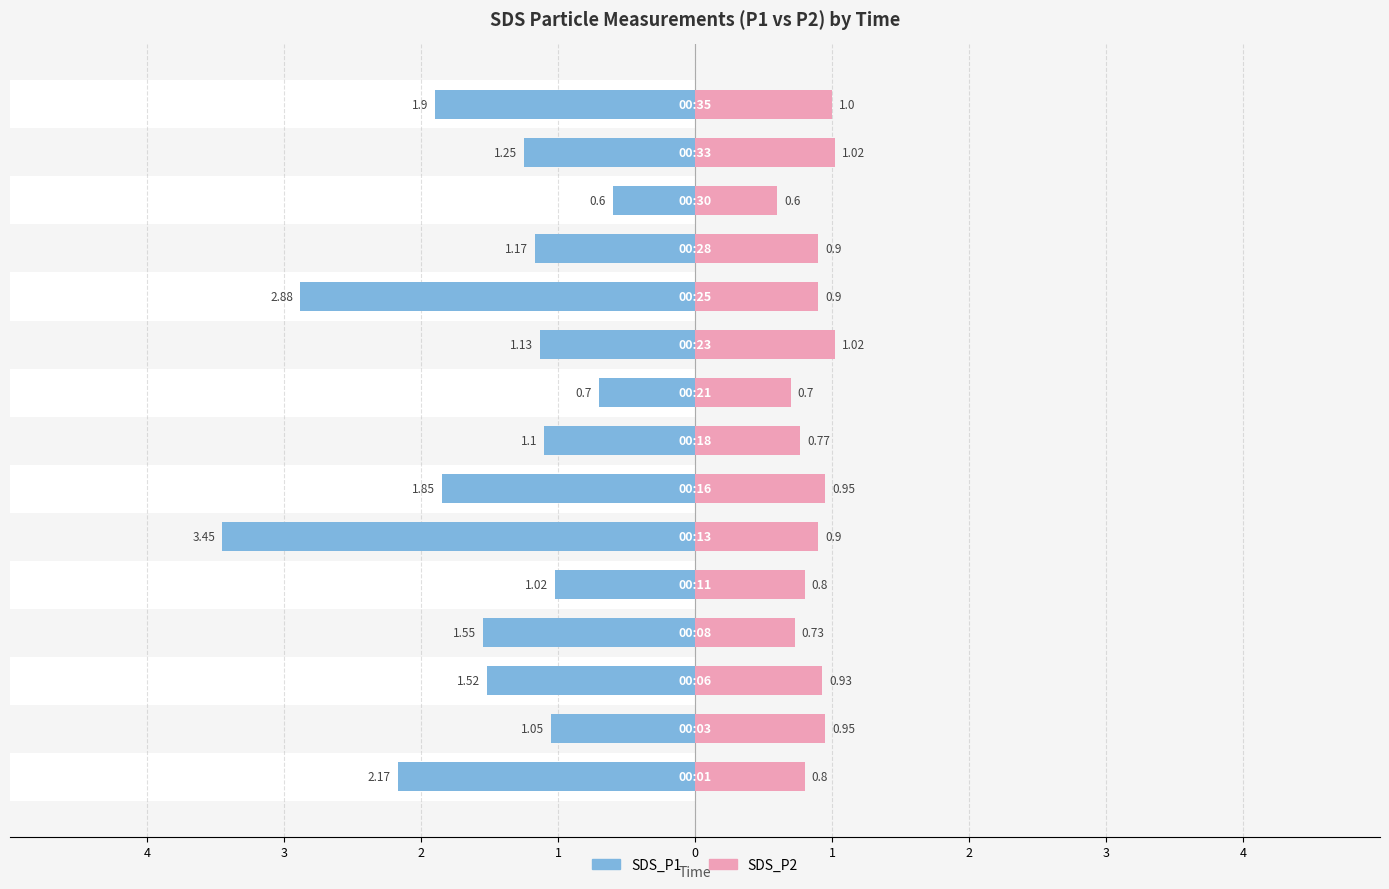

Which series has the widest spread of values?

SDS_P1